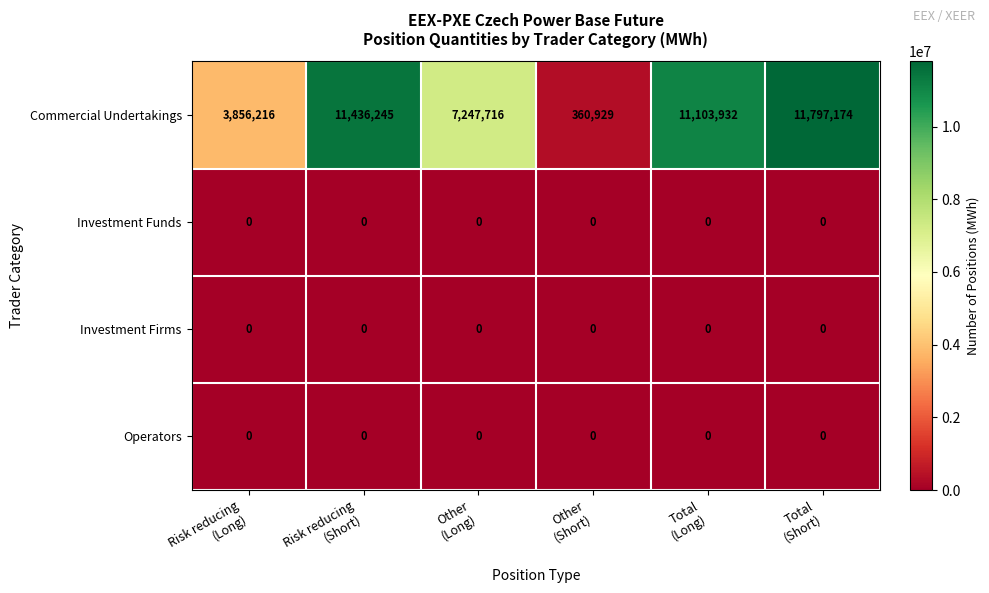

What is the difference between the maximum and minimum values in the Commercial Undertakings series?

11436245